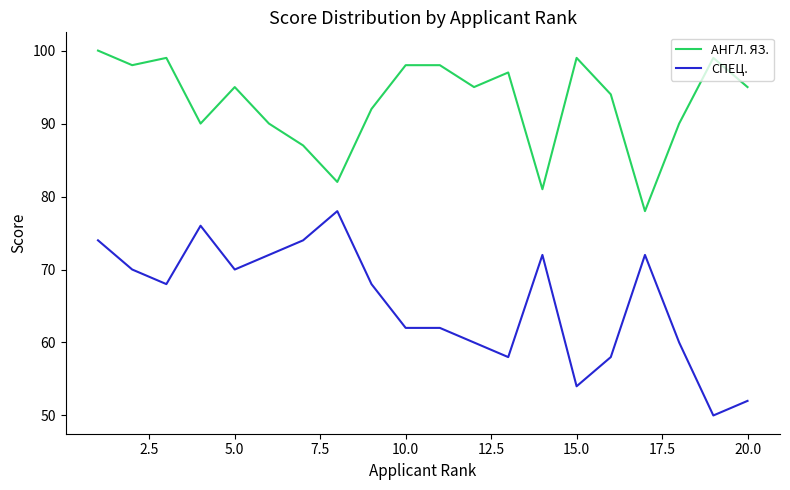

Rank the series by their maximum value, from highest to lowest.

АНГЛ. ЯЗ., СПЕЦ.